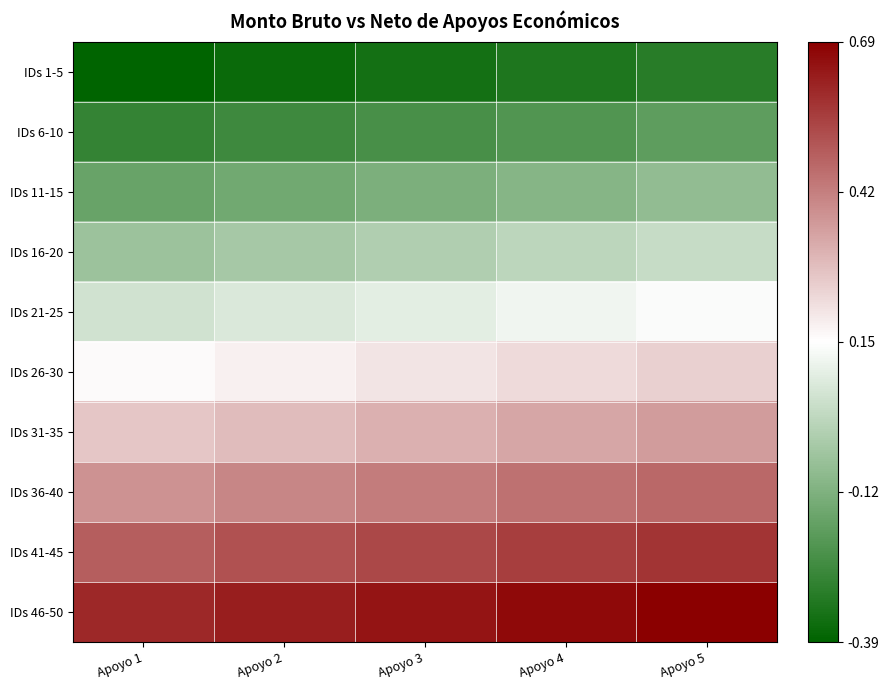

At which category does the chart reach its minimum across all series?

Apoyo 1